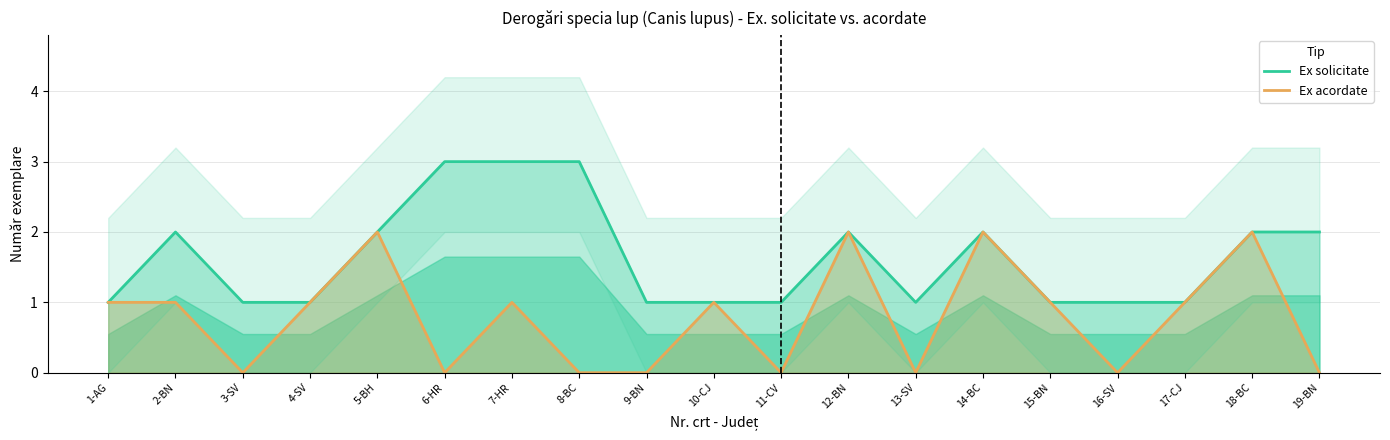

Does the chart display data point markers on the line(s)?

No